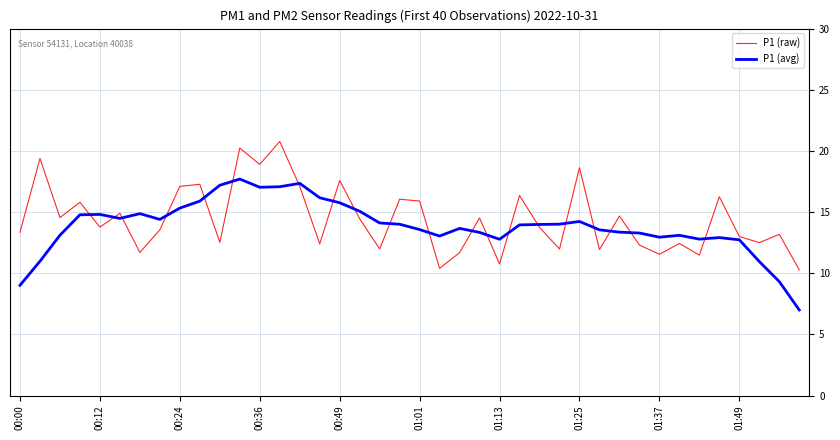

Count the number of data series in this chart.

2